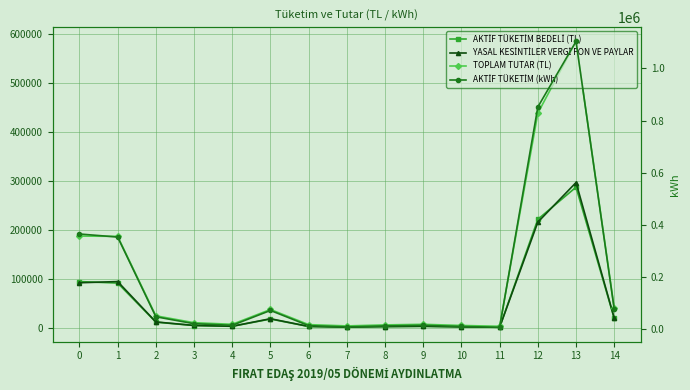

What is the sum of all TOPLAM TUTAR (TL) values?

1559340.2